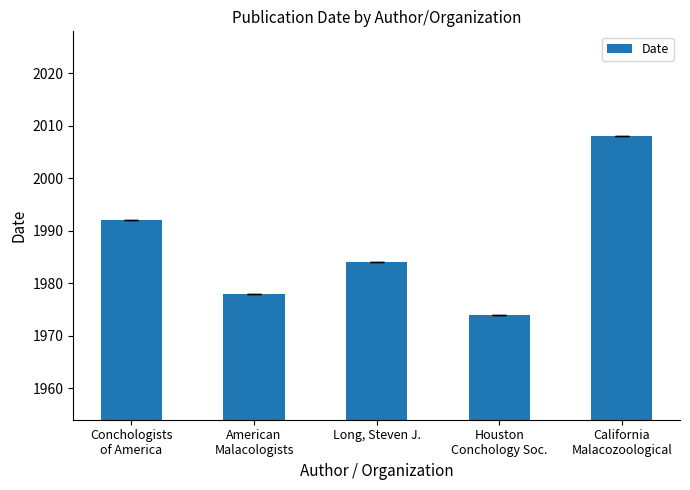

The chart shows a value of 1974 at Houston
Conchology Soc.. True or false?

True